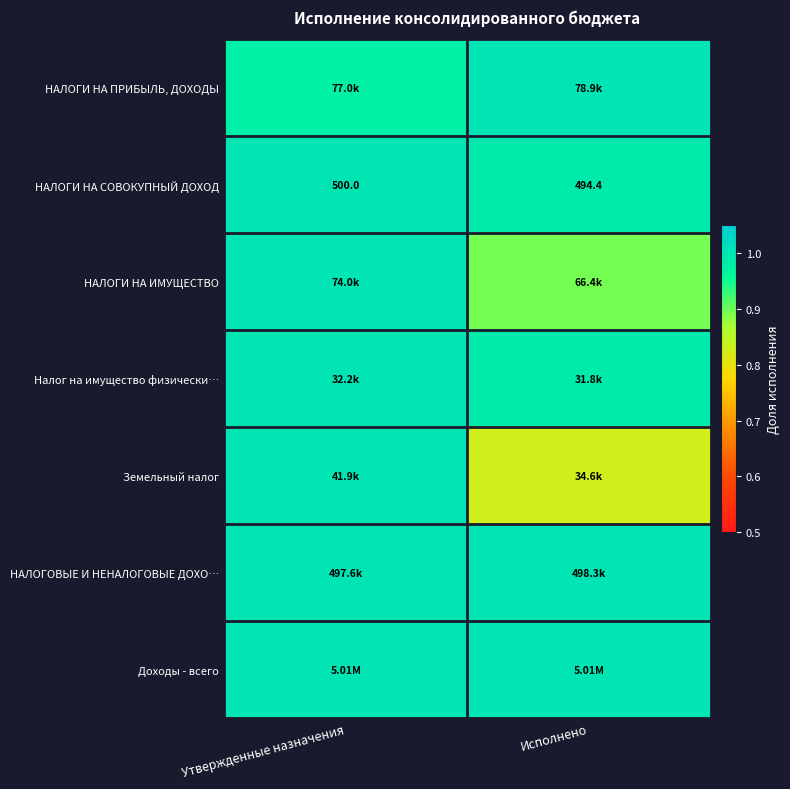

Which category has the lowest value in the НАЛОГИ НА СОВОКУПНЫЙ ДОХОД series?

Исполнено